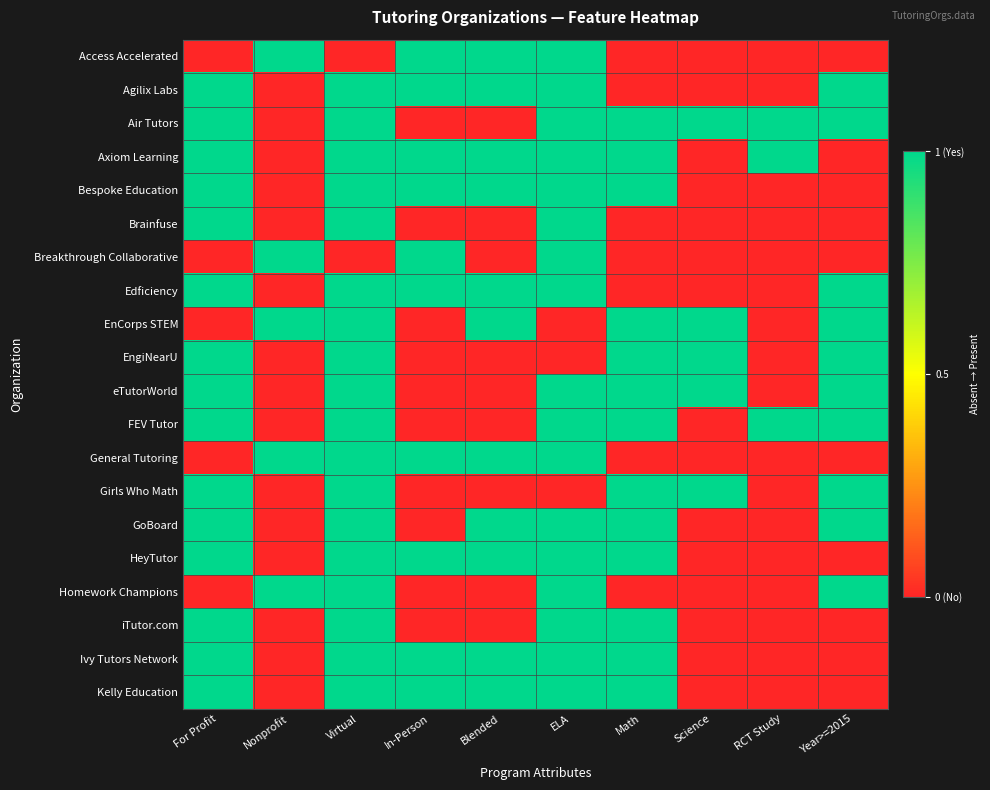

Which label corresponds to the smallest value in the chart?

For Profit